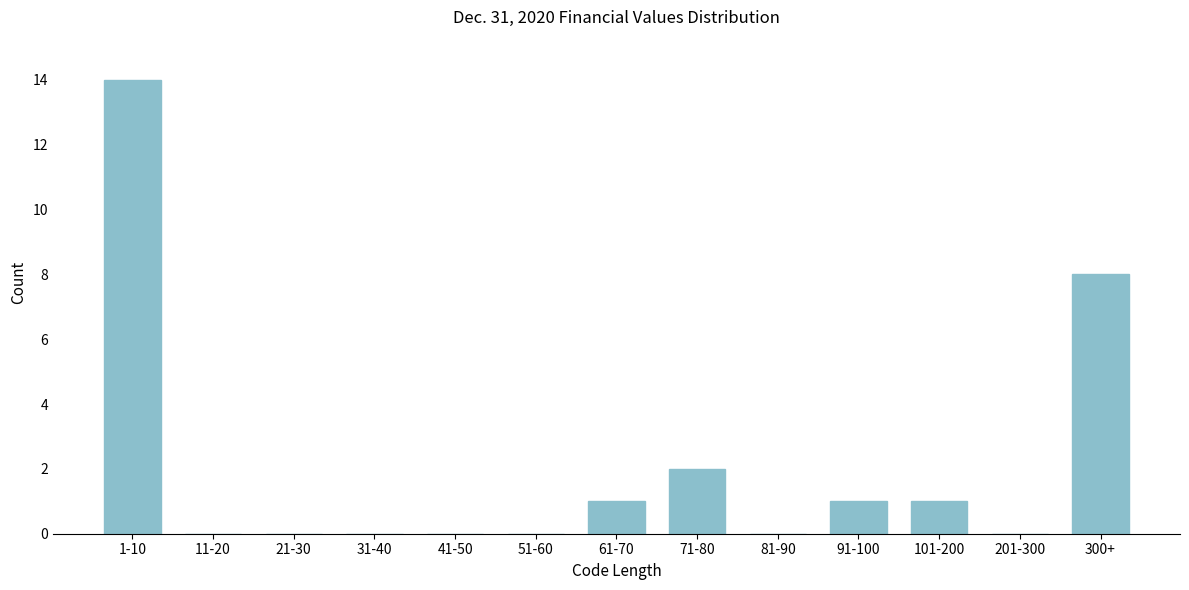

Reading right to left, what are all the values shown in this chart?

300+=8	201-300=0	101-200=1	91-100=1	81-90=0	71-80=2	61-70=1	51-60=0	41-50=0	31-40=0	21-30=0	11-20=0	1-10=14